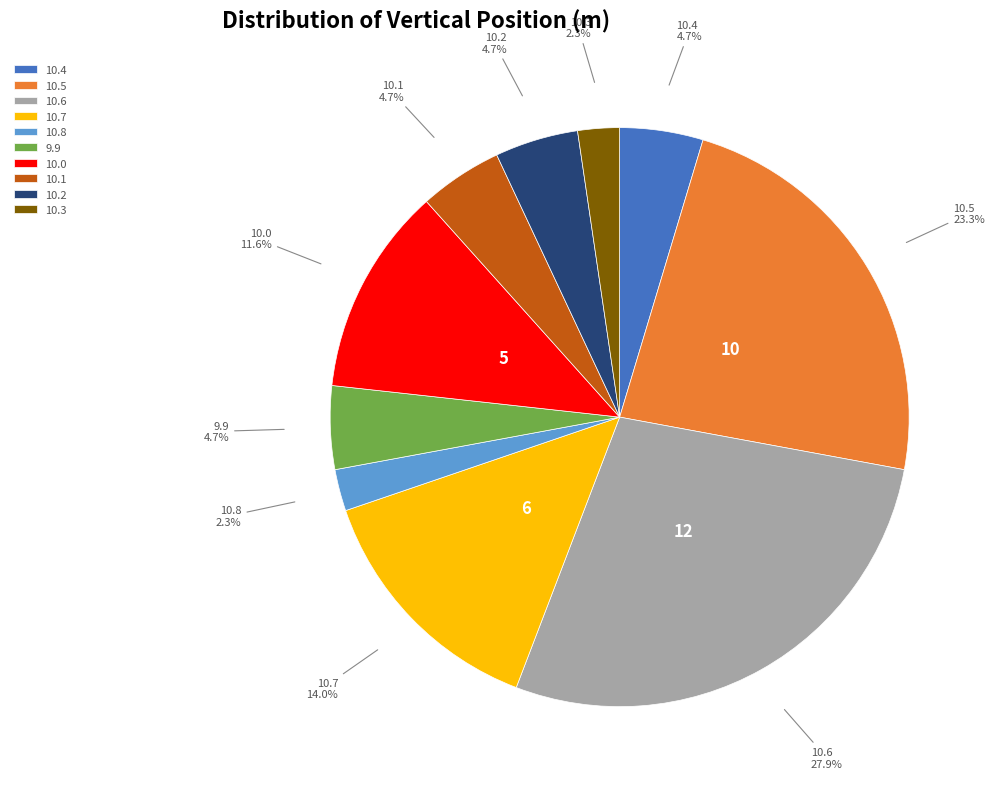

What is the largest slice in the pie chart?

10.6